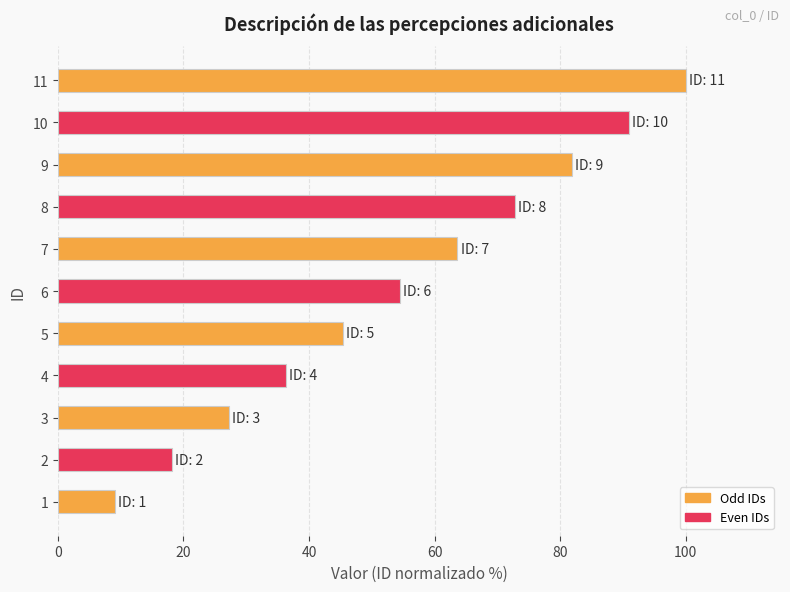

What is the change in value from 2 to 11?

+81.8